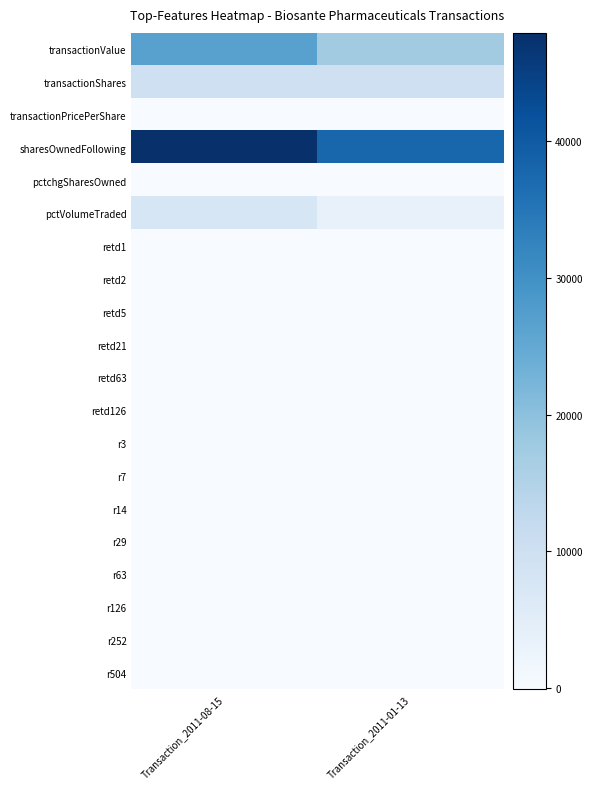

How many distinct data groups are displayed?

20